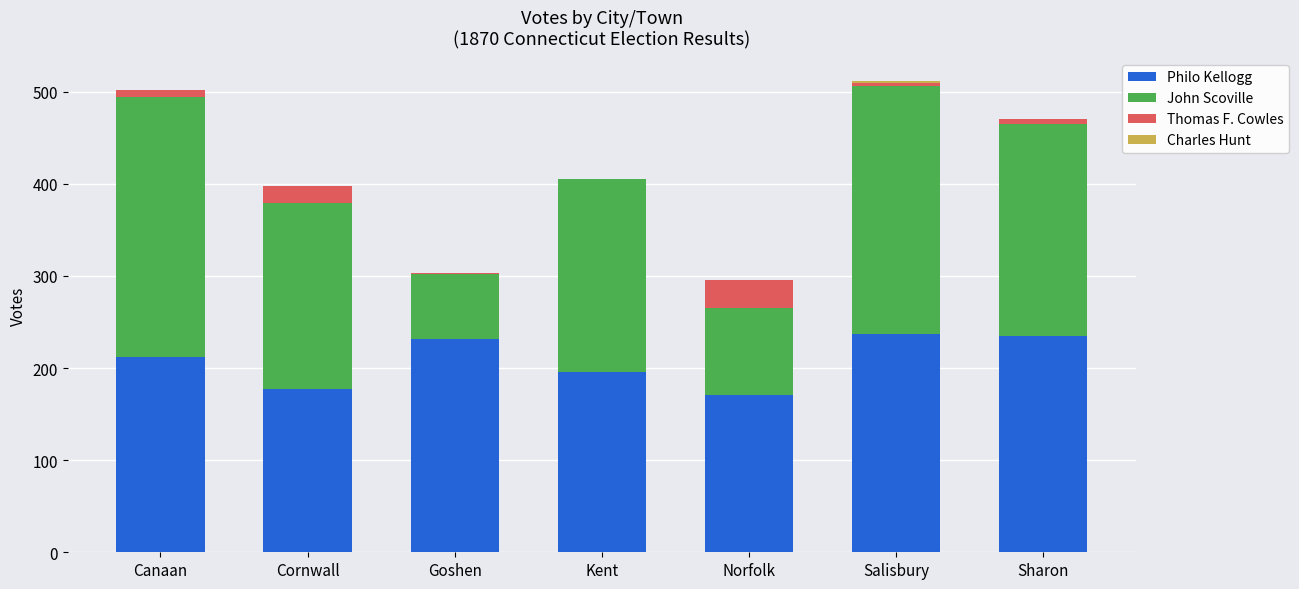

How many series are shown in this chart?

4